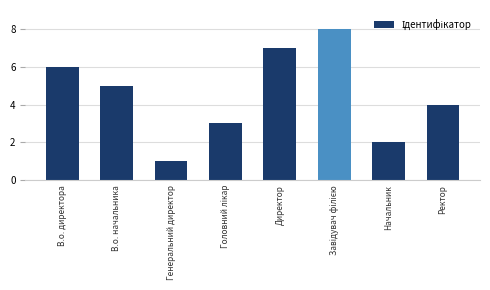

Which has a higher value, Начальник or Ректор?

Ректор